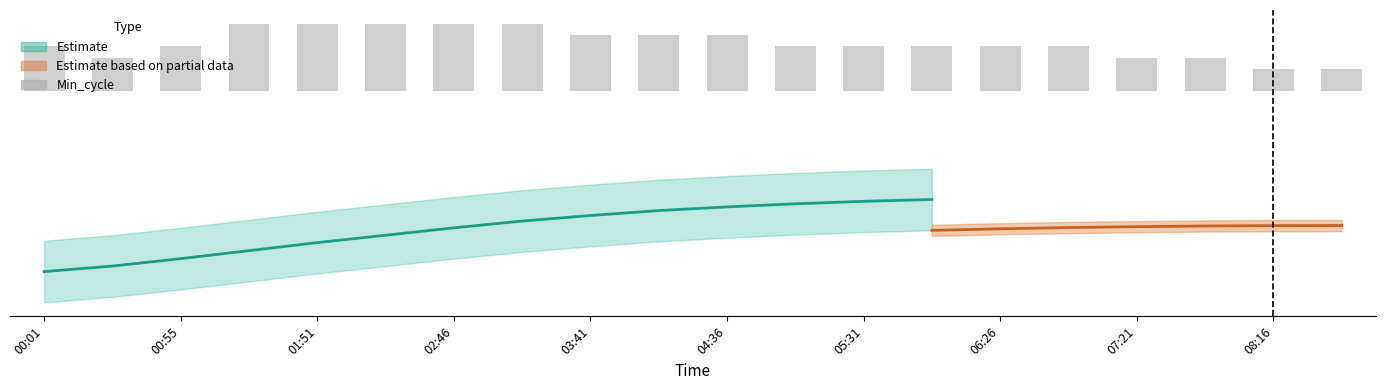

What is the value of the 14th bar from the left?

4